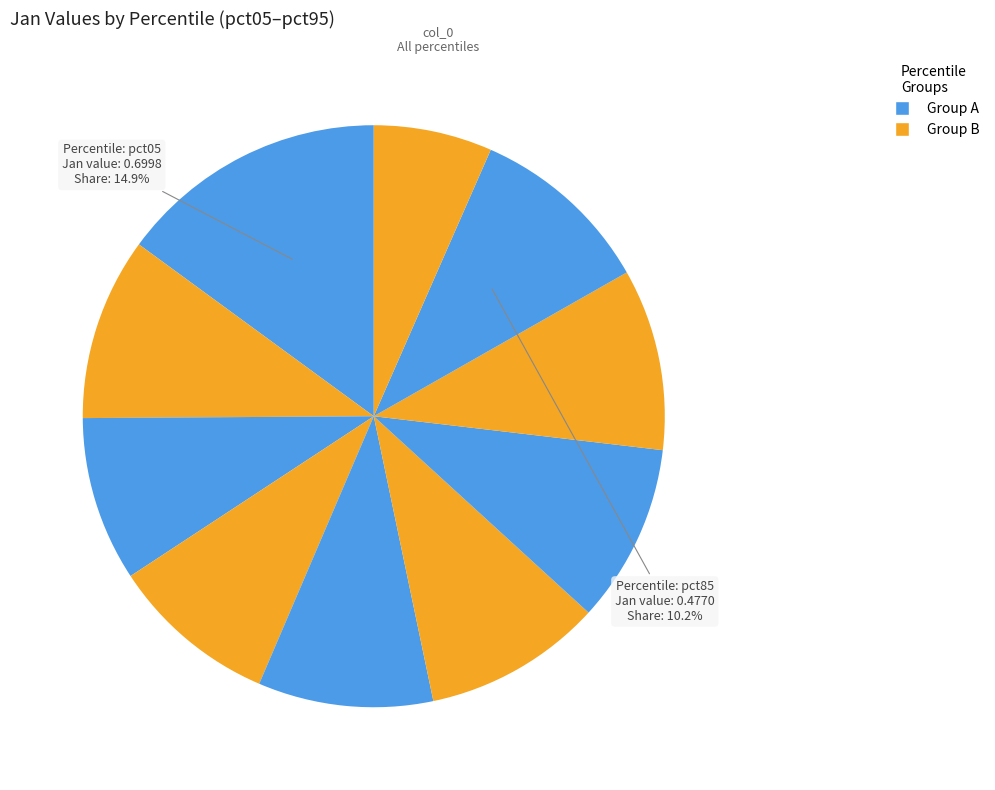

To the nearest percent, what is the average slice percentage?

10%